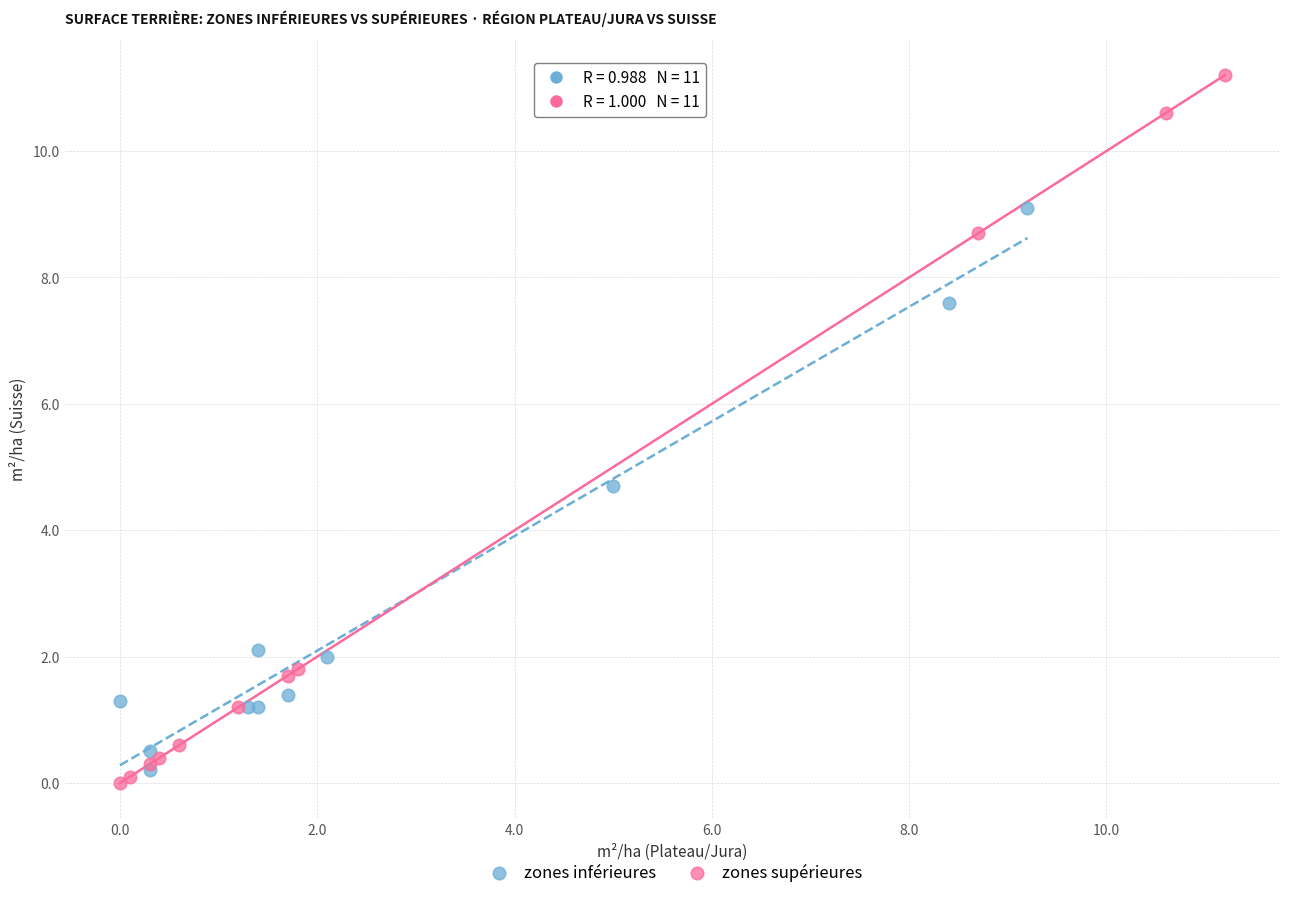

Which series has the widest spread of Y values?

zones supérieures